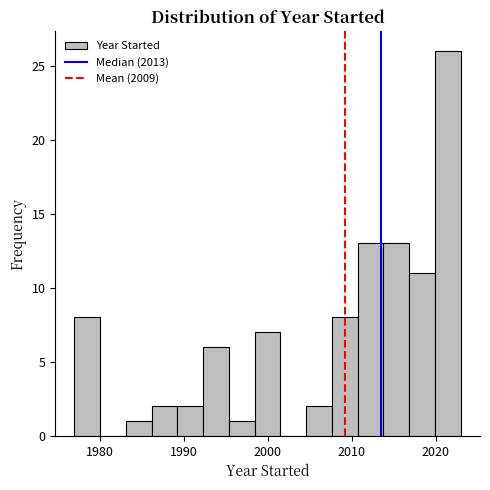

Around what value on the x-axis is the tallest bar? Give the approximate position of its centre, as read against the axis.

2021